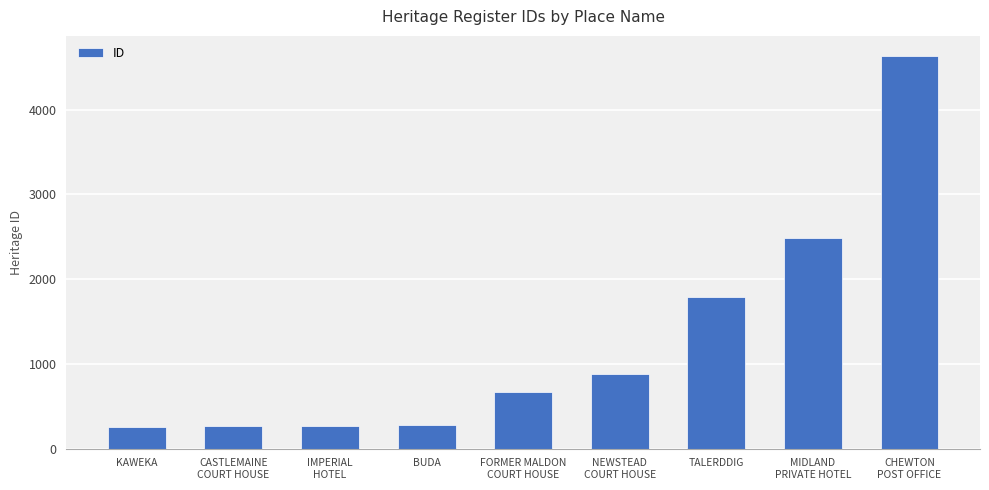

What is the maximum value shown in the chart?

4640